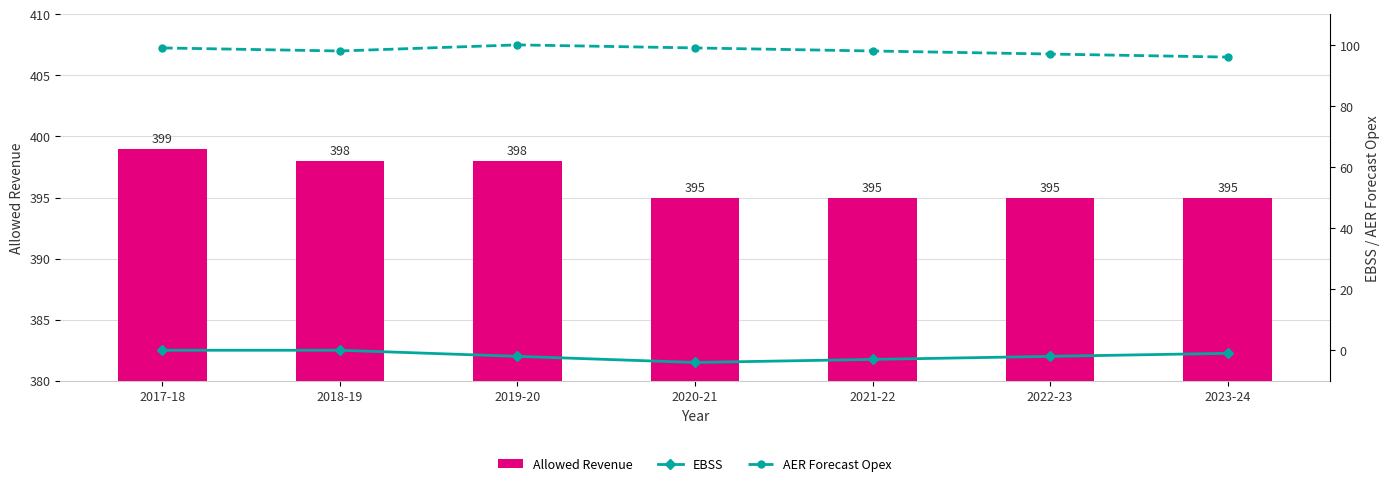

Read the Allowed Revenue value at 2020-21.

395